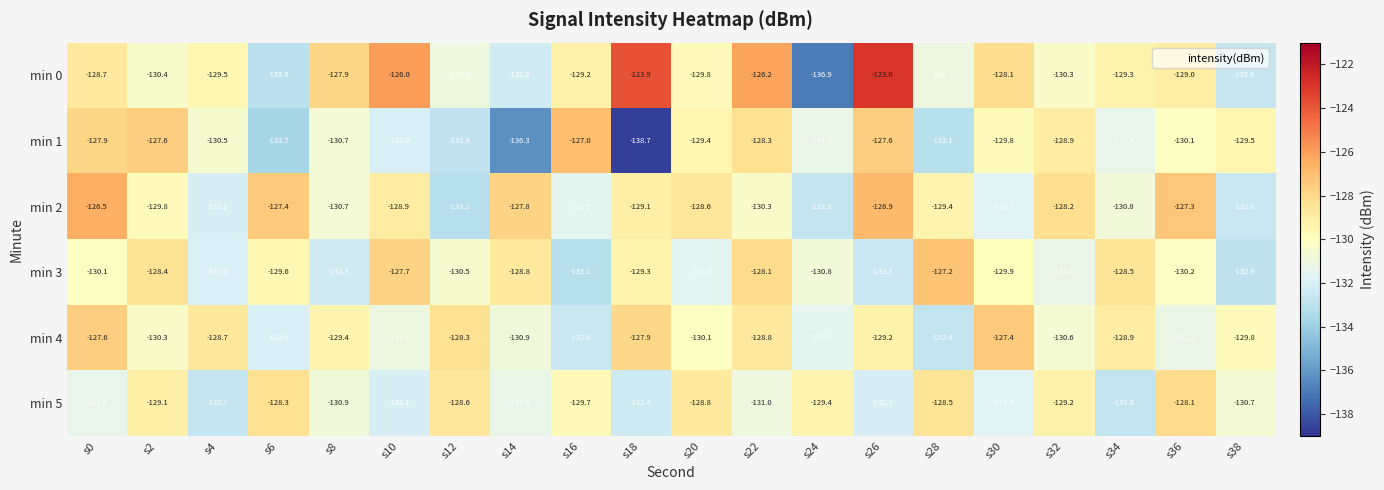

At which label does min 5 reach its peak?

s36